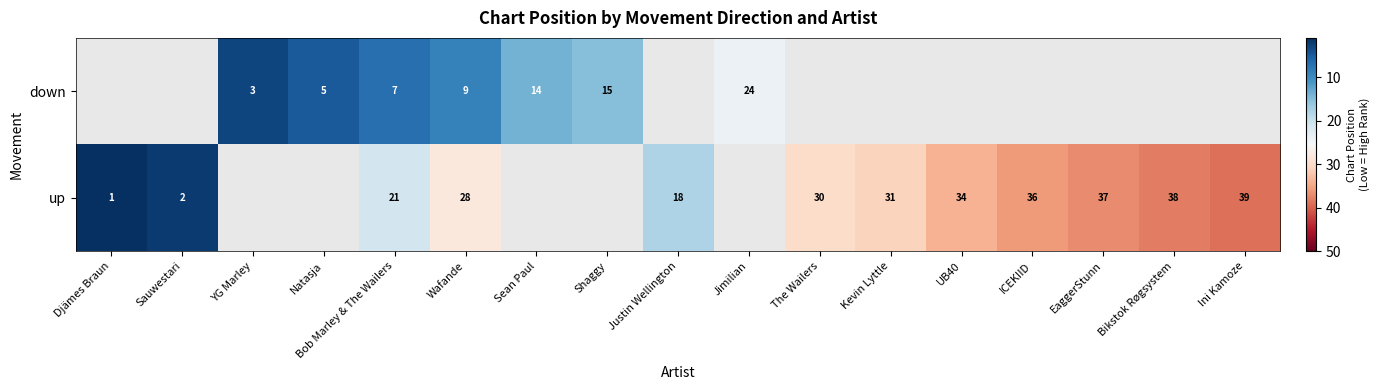

Is the value of up at Bob Marley & The Wailers greater than the value of down at YG Marley?

Yes